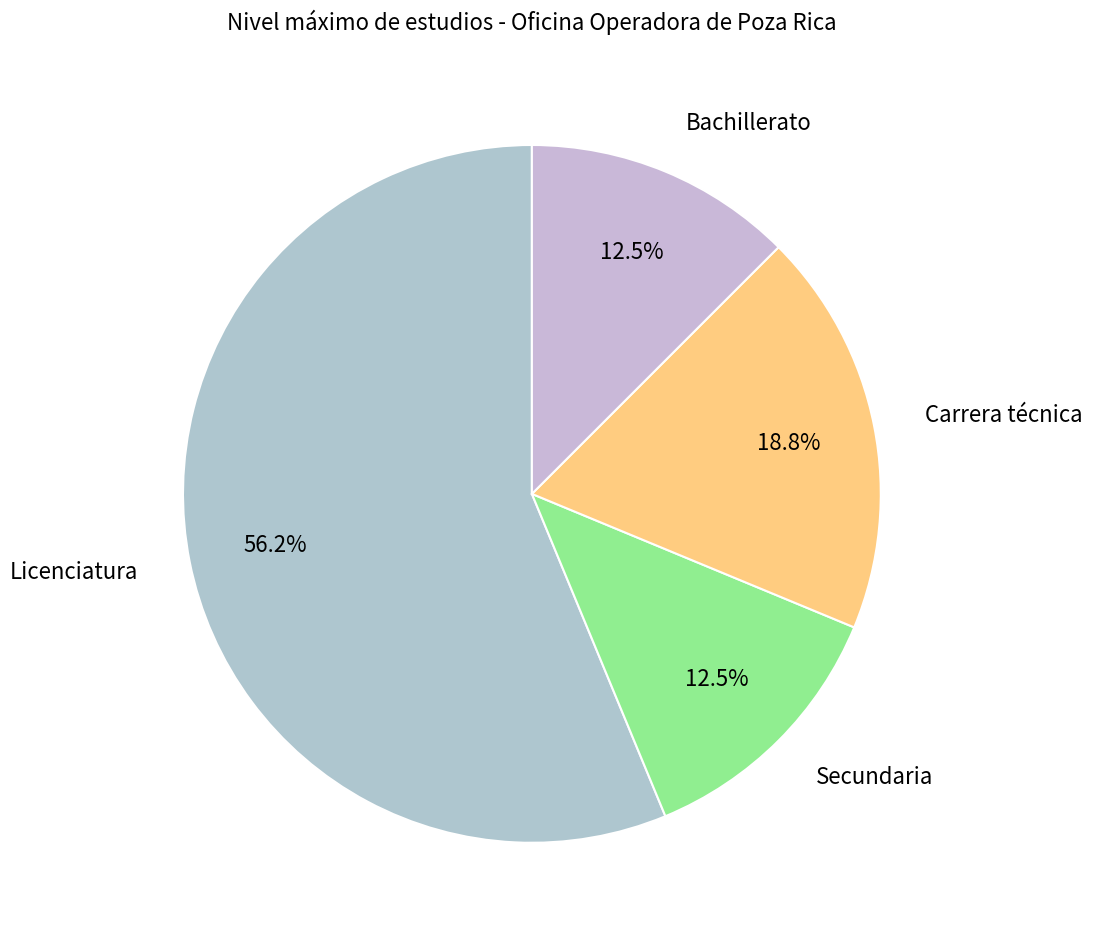

Which category has the biggest portion of the pie?

Licenciatura